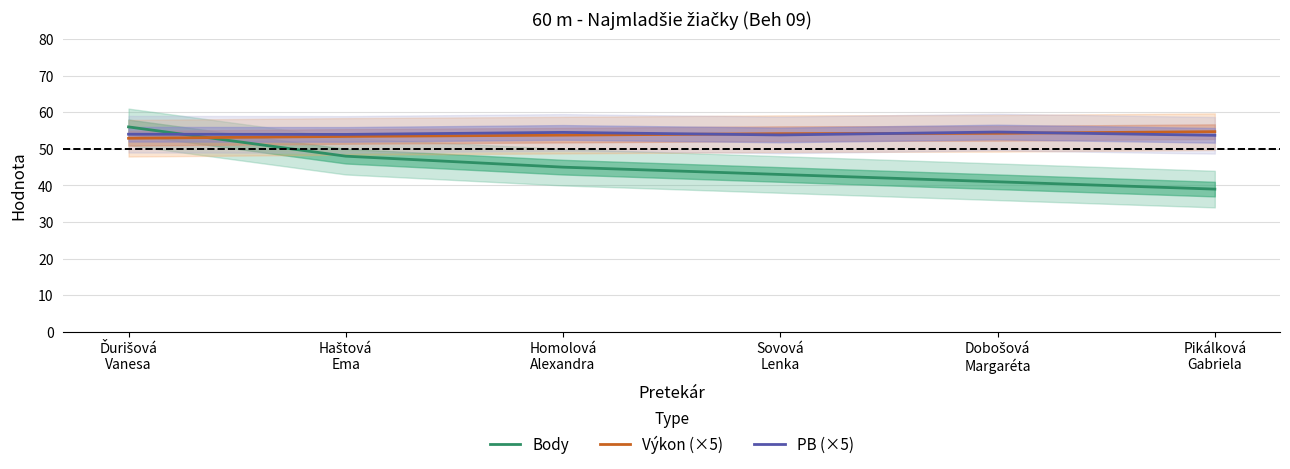

How many lines are shown in the chart?

3